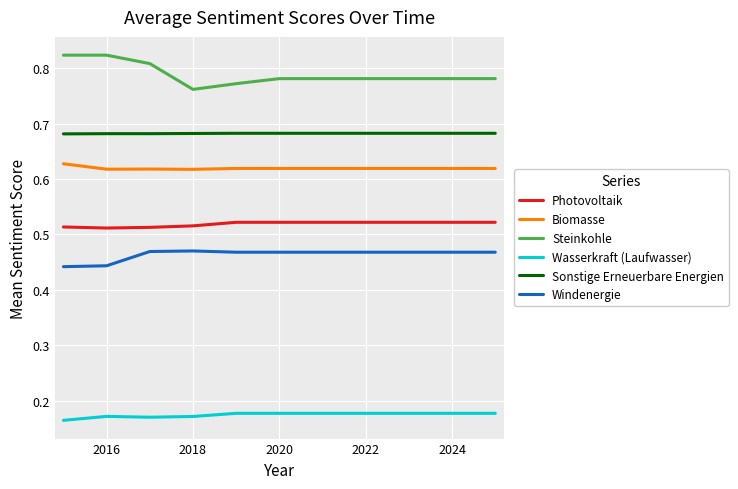

Rank the series by their maximum value, from highest to lowest.

Steinkohle, Sonstige Erneuerbare Energien, Biomasse, Photovoltaik, Windenergie, Wasserkraft (Laufwasser)